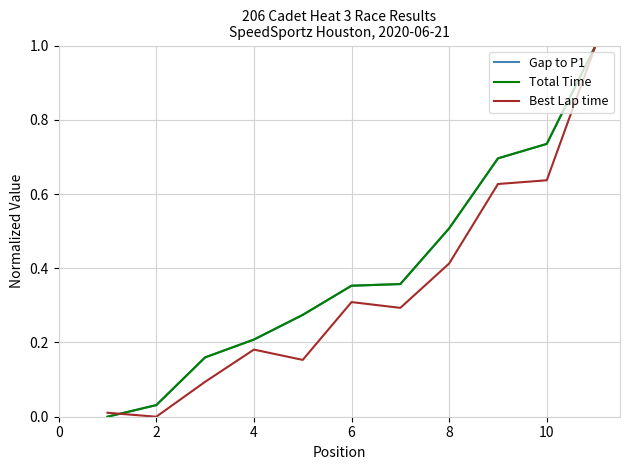

Reading right to left, transcribe all the data shown in this chart.

Gap to P1: 1.0	0.7	0.7	0.5	0.4	0.4	0.3	0.2	0.2	0.0	0.0
Total Time: 1.0	0.7	0.7	0.5	0.4	0.4	0.3	0.2	0.2	0.0	0.0
Best Lap time: 1.0	0.6	0.6	0.4	0.3	0.3	0.2	0.2	0.1	0.0	0.0